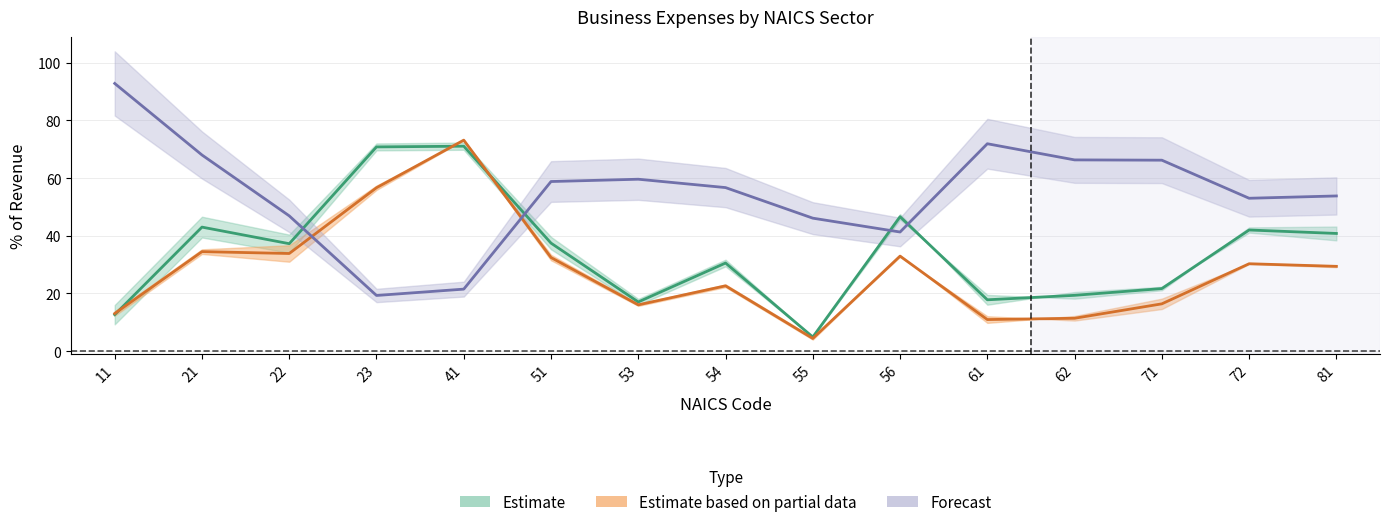

Is this an area chart (filled region under the line)?

No